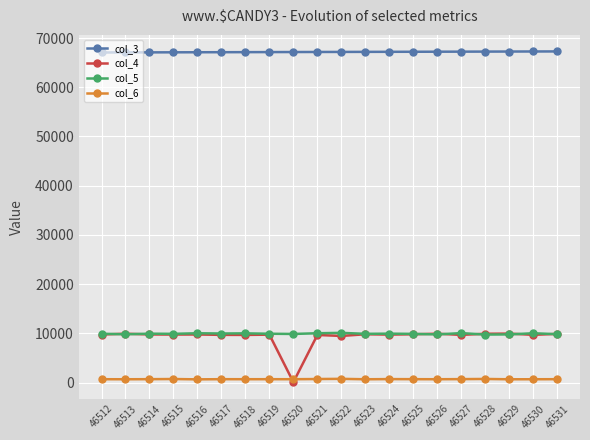

True or false: col_5 and col_3 cross at least once.

False